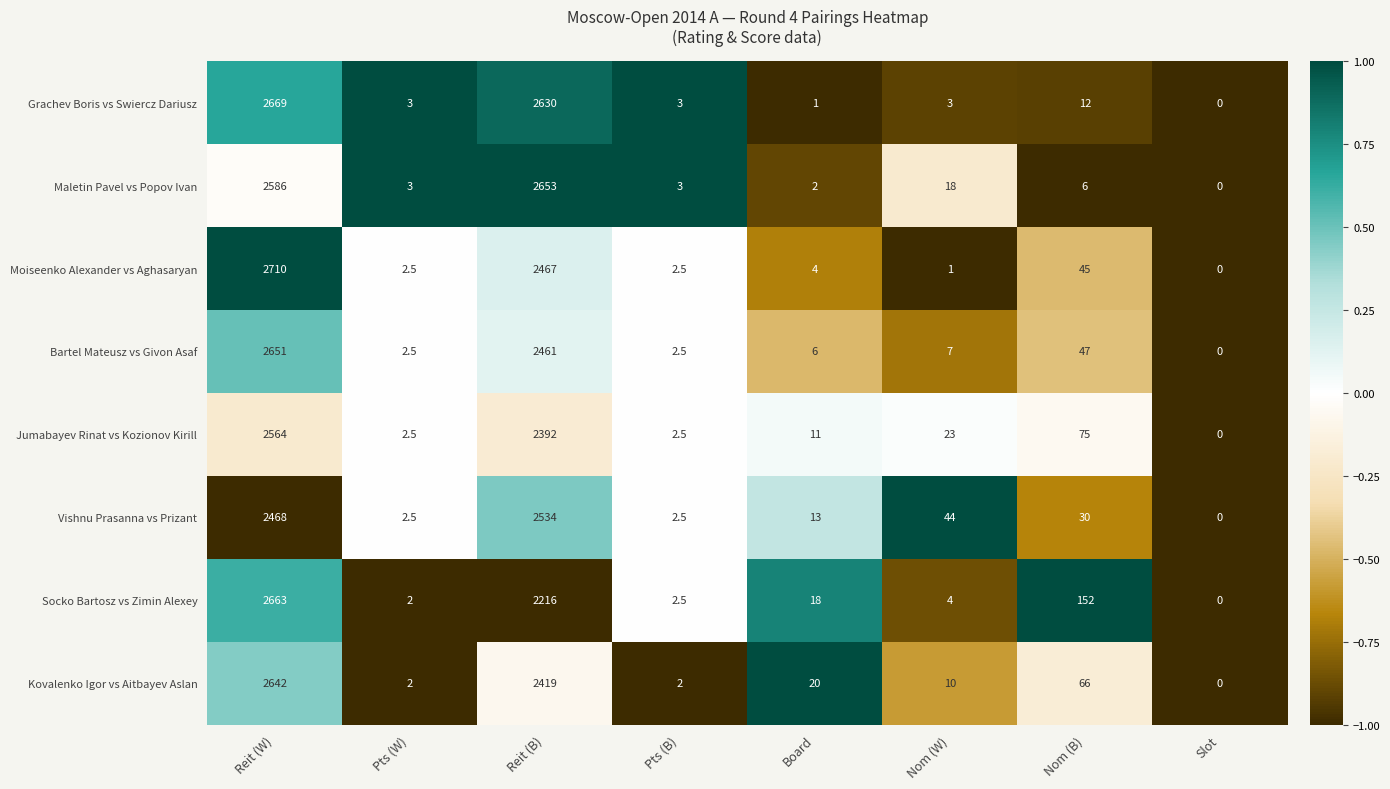

What is the smallest value displayed?

0.0